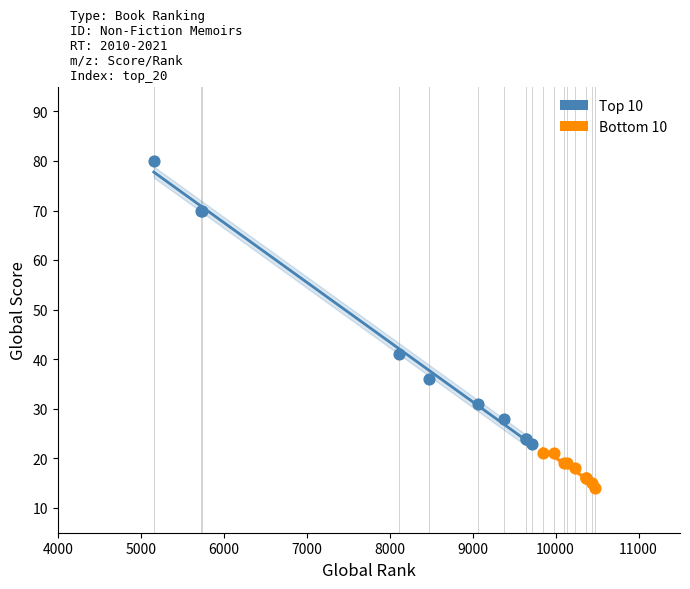

Which series has the widest spread of Y values?

Top 10